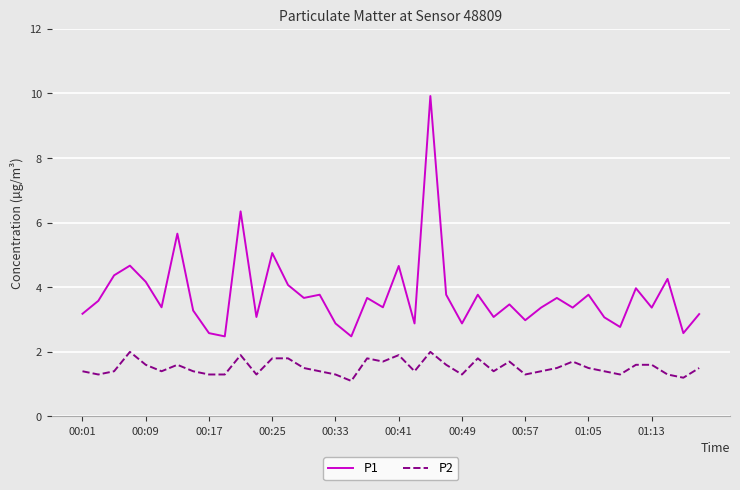

True or false: P2 and P1 intersect in this chart.

False